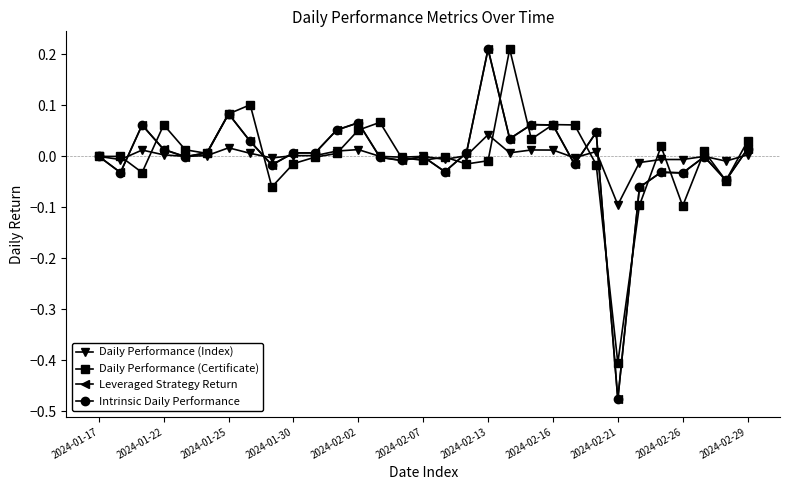

How many categories are shown in the chart?

31